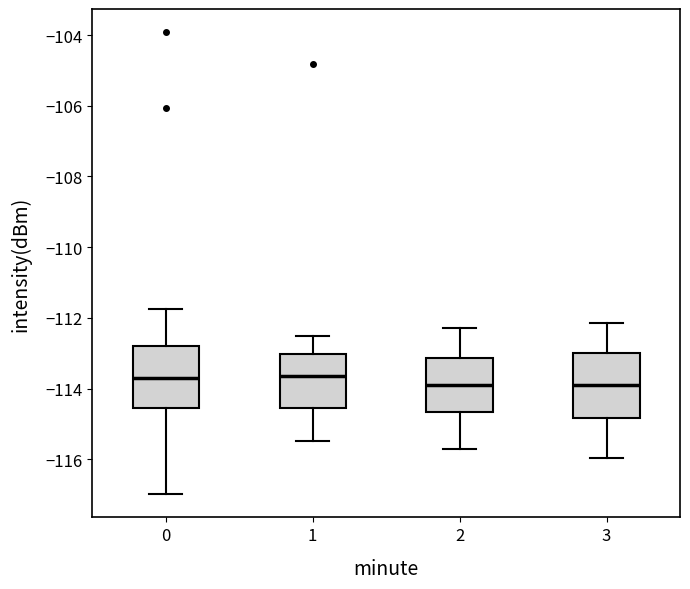

Reading left to right, read every box against the y-axis: the position of its median line, the range the box covers, and the ends of its whiskers. The values are not printed on the chart, so give them approximately, as read against the axis.

0: median -113.6, box -114.6 to -112.8, whiskers -117.0 to -111.8
1: median -113.6, box -114.6 to -113.0, whiskers -115.4 to -112.4
2: median -113.8, box -114.6 to -113.2, whiskers -115.6 to -112.2
3: median -113.8, box -114.8 to -113.0, whiskers -116.0 to -112.2